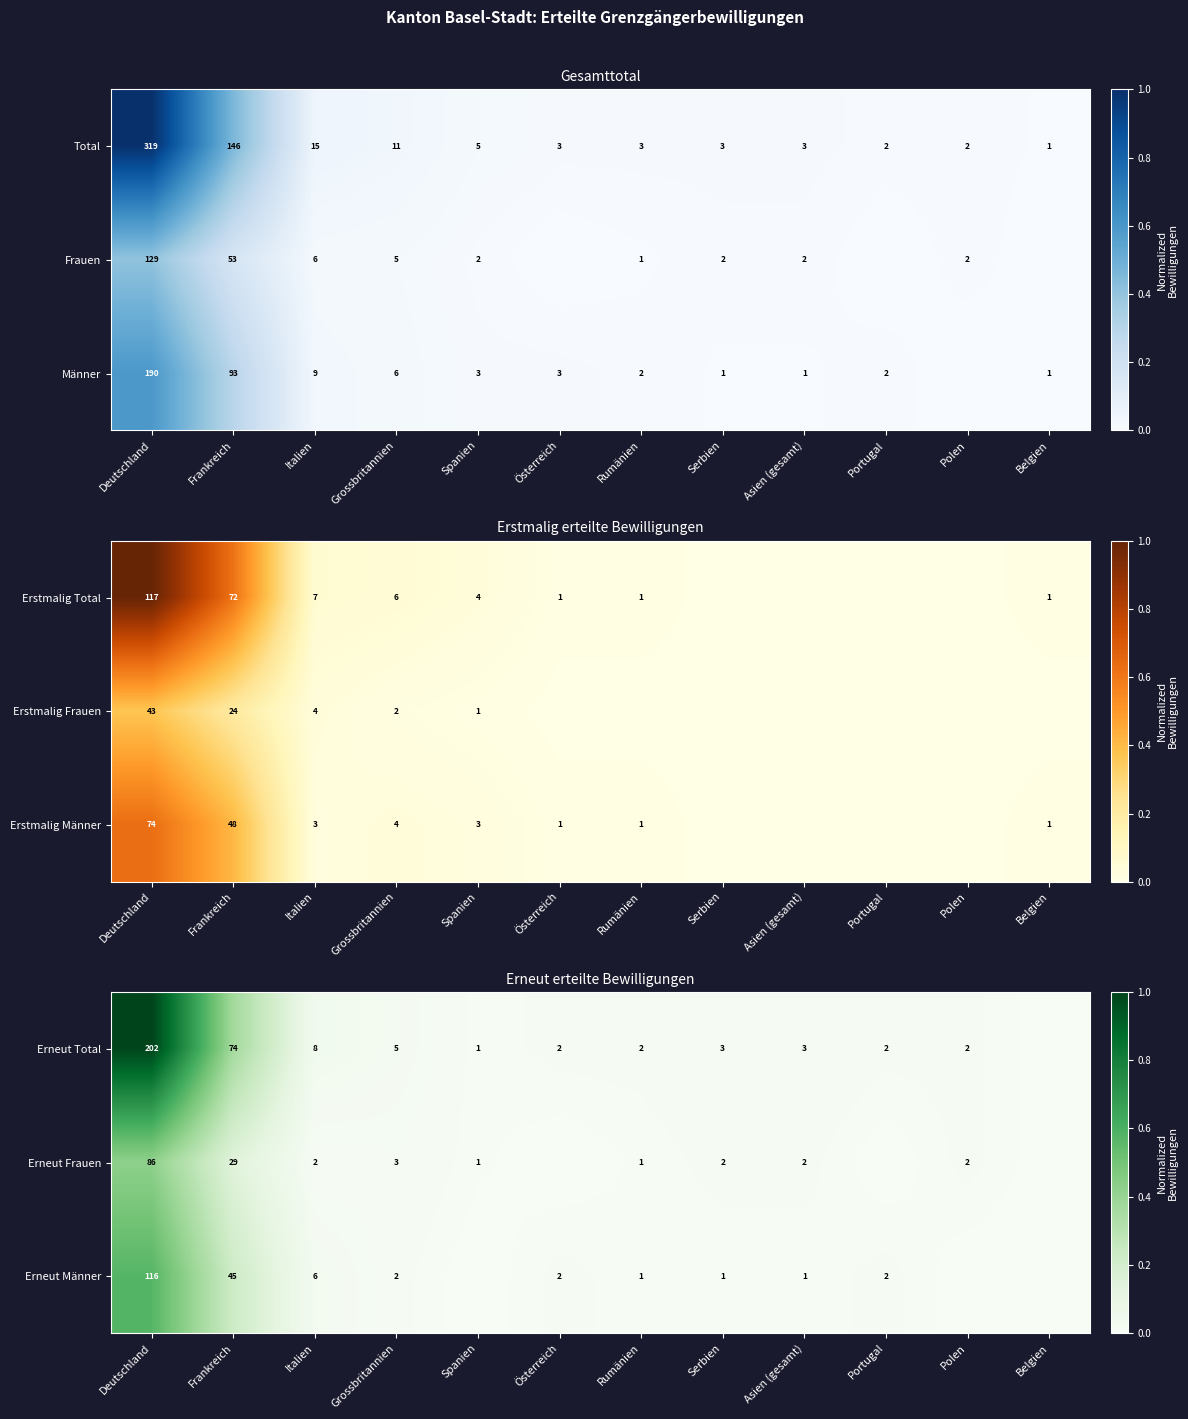

The Erneut Total series shows 8 at Italien. True or false?

True